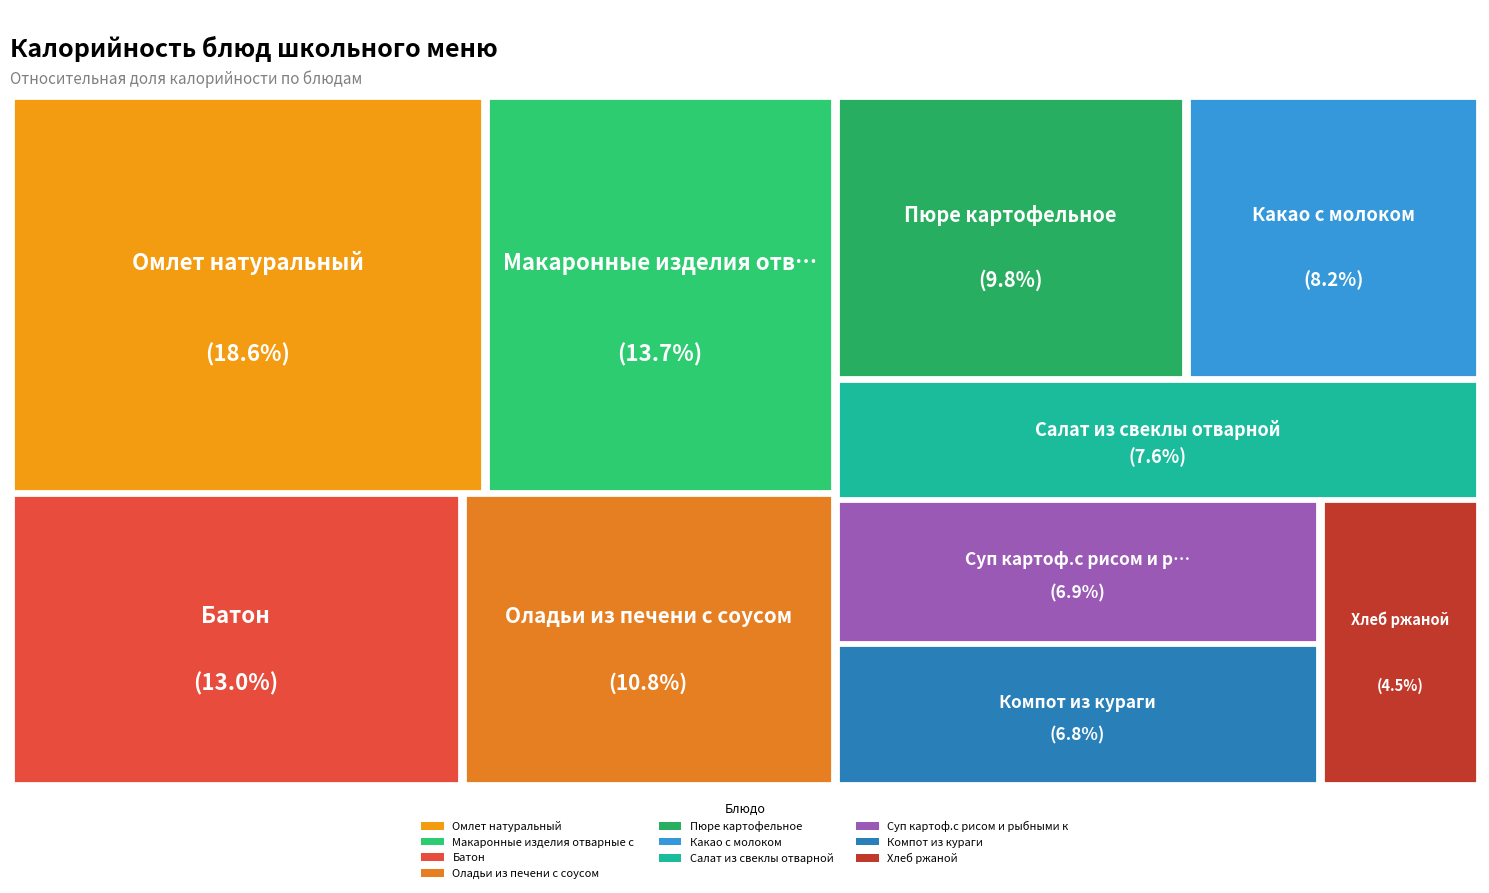

Between Омлет натуральный and Макаронные изделия отварные с сыром, which is larger?

Омлет натуральный